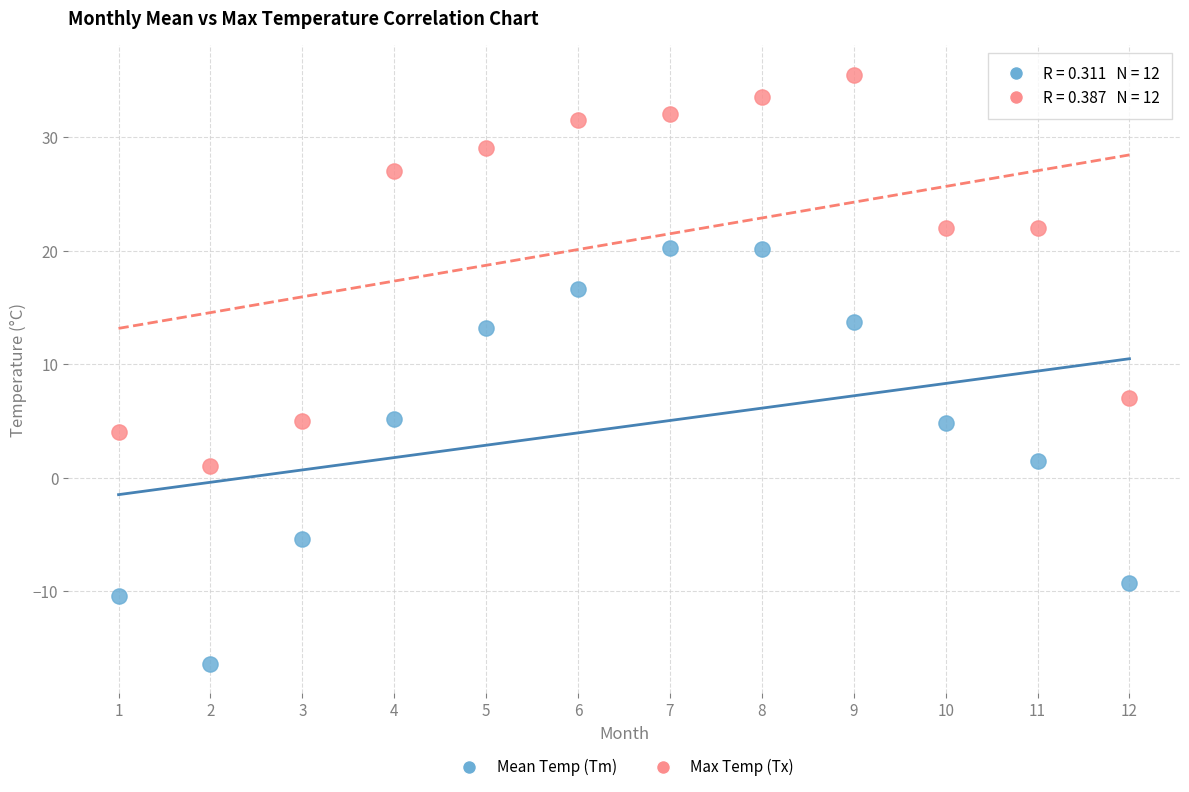

Across all data points, what is the range of Y values (max minus min)?

51.9